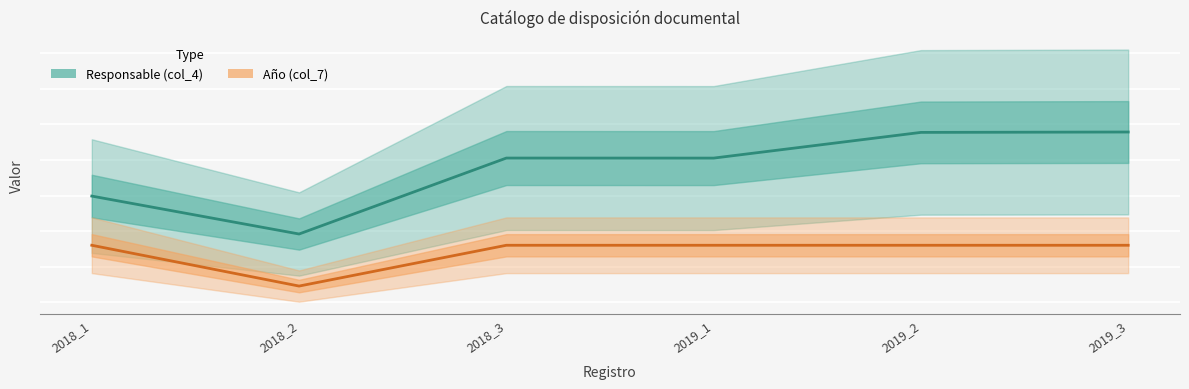

Reading right to left, extract all data points from this chart.

Responsable (col_4): 14460630.0	14433964.0	12630826.0	12633835.0	7304891.0	9965590.0
Año (col_7): 6514741.1	6514741.1	6514741.1	6514741.1	3652445.5	6514741.1